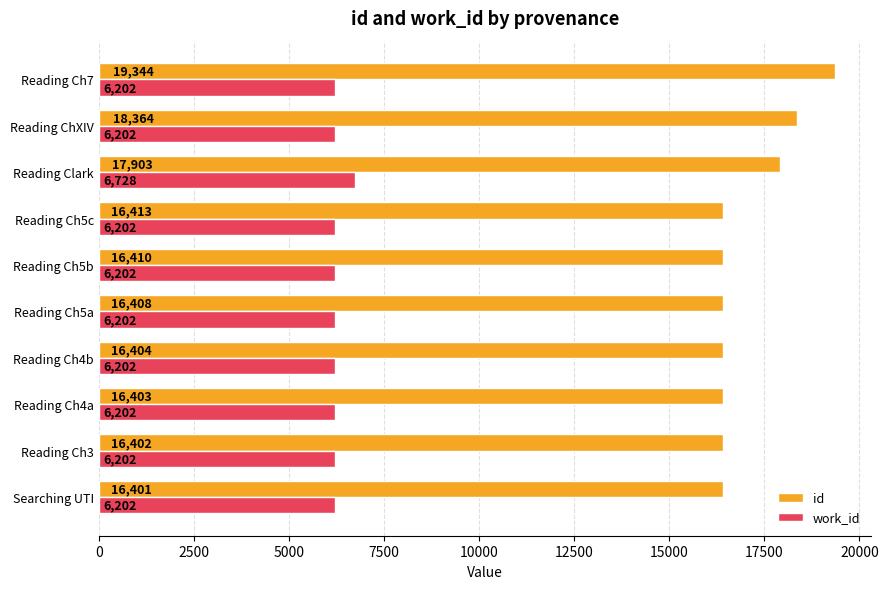

Which series changed the most between Reading Ch5b and Reading Clark?

id